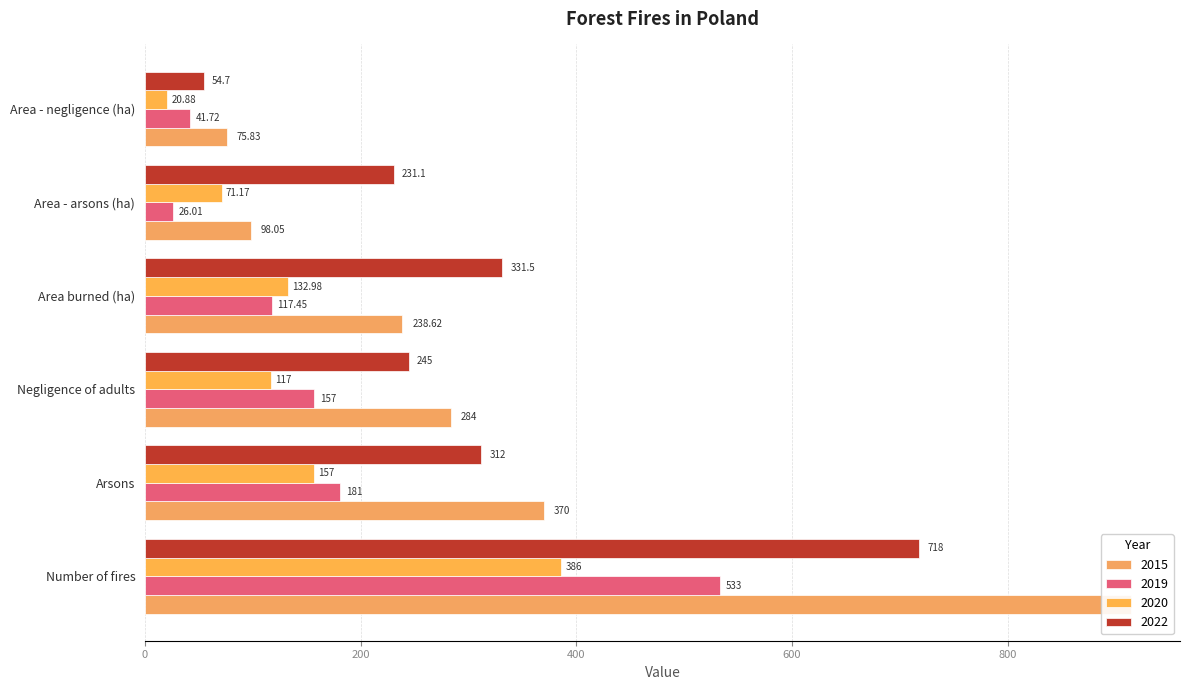

Which series has the largest total across all categories?

2015